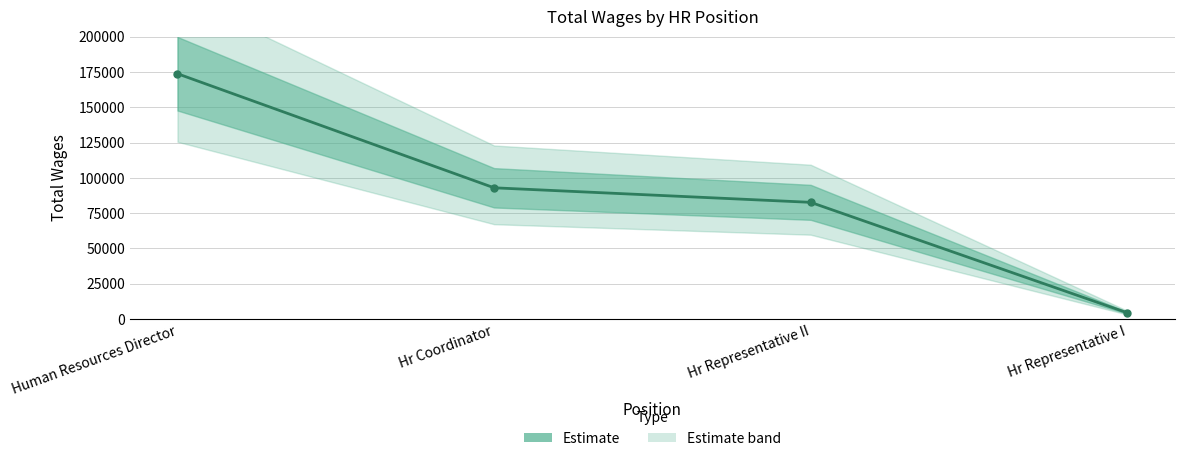

Rank the categories by value from highest to lowest.

Human Resources Director, Hr Coordinator, Hr Representative II, Hr Representative I